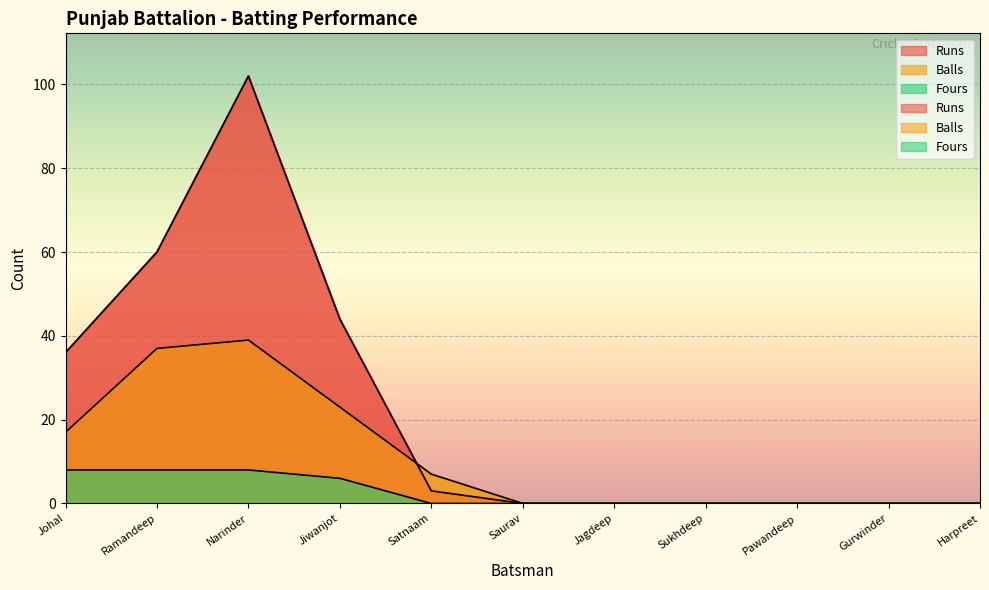

Rank the series by their average value, from highest to lowest.

Runs, Balls, Fours